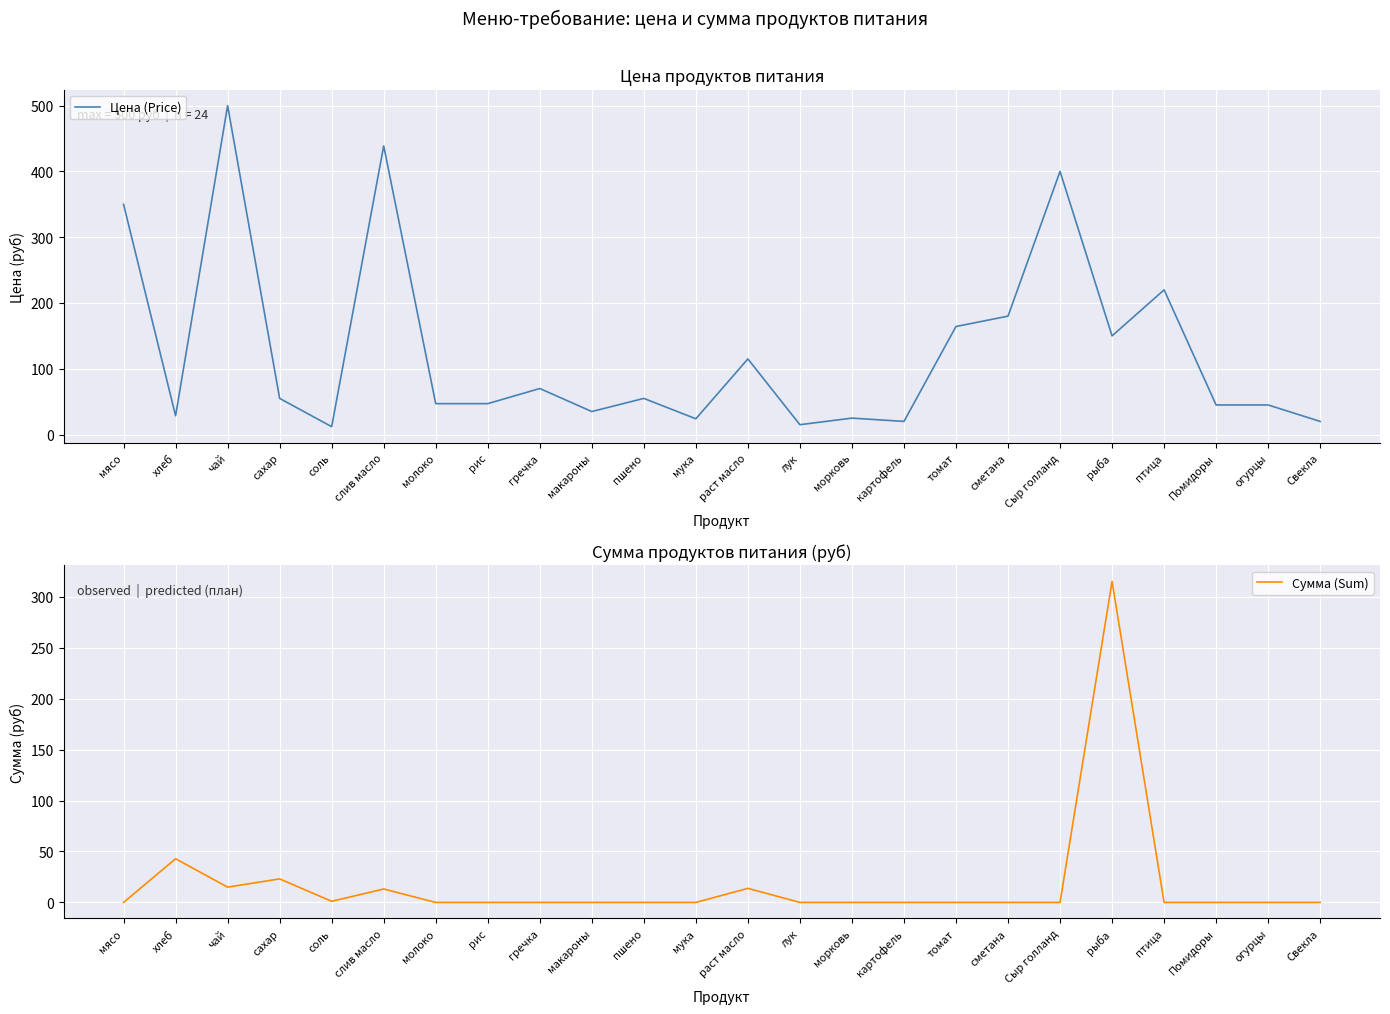

Reading right to left, extract all data points from this chart.

Цена (Price): 20.0	45.0	45.0	220.0	150.0	400.0	180.0	164.3	20.0	25.0	15.0	115.0	24.0	55.0	35.0	70.0	47.0	47.0	438.9	12.0	55.0	500.0	28.6	350.0
Сумма (Sum): 0.0	0.0	0.0	0.0	315.0	0.0	0.0	0.0	0.0	0.0	0.0	13.8	0.0	0.0	0.0	0.0	0.0	0.0	13.2	1.1	23.1	15.0	42.9	0.0